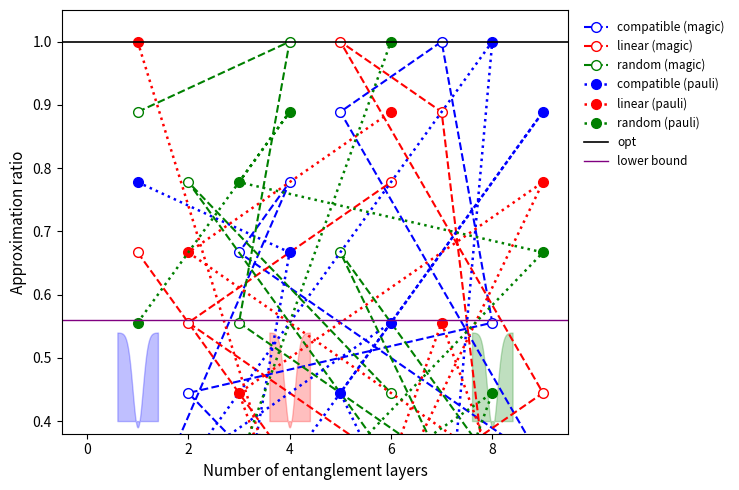

At which category is the sum across all series the highest?

1